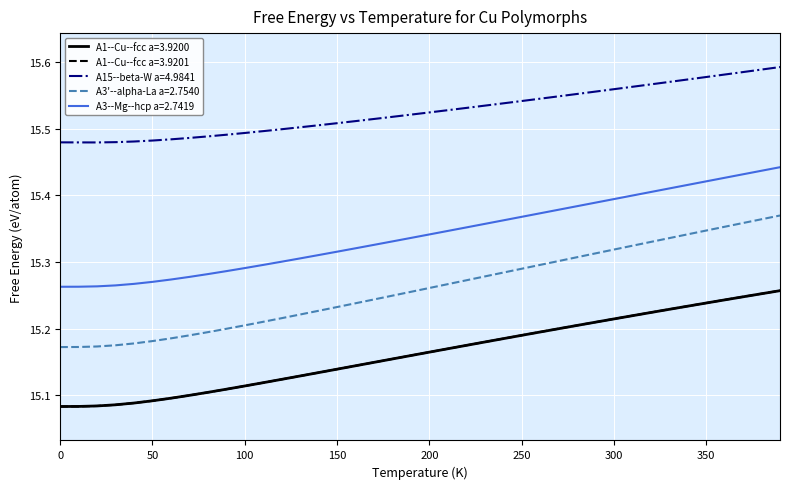

Which series has the largest total across all categories?

A15--beta-W a=4.9841